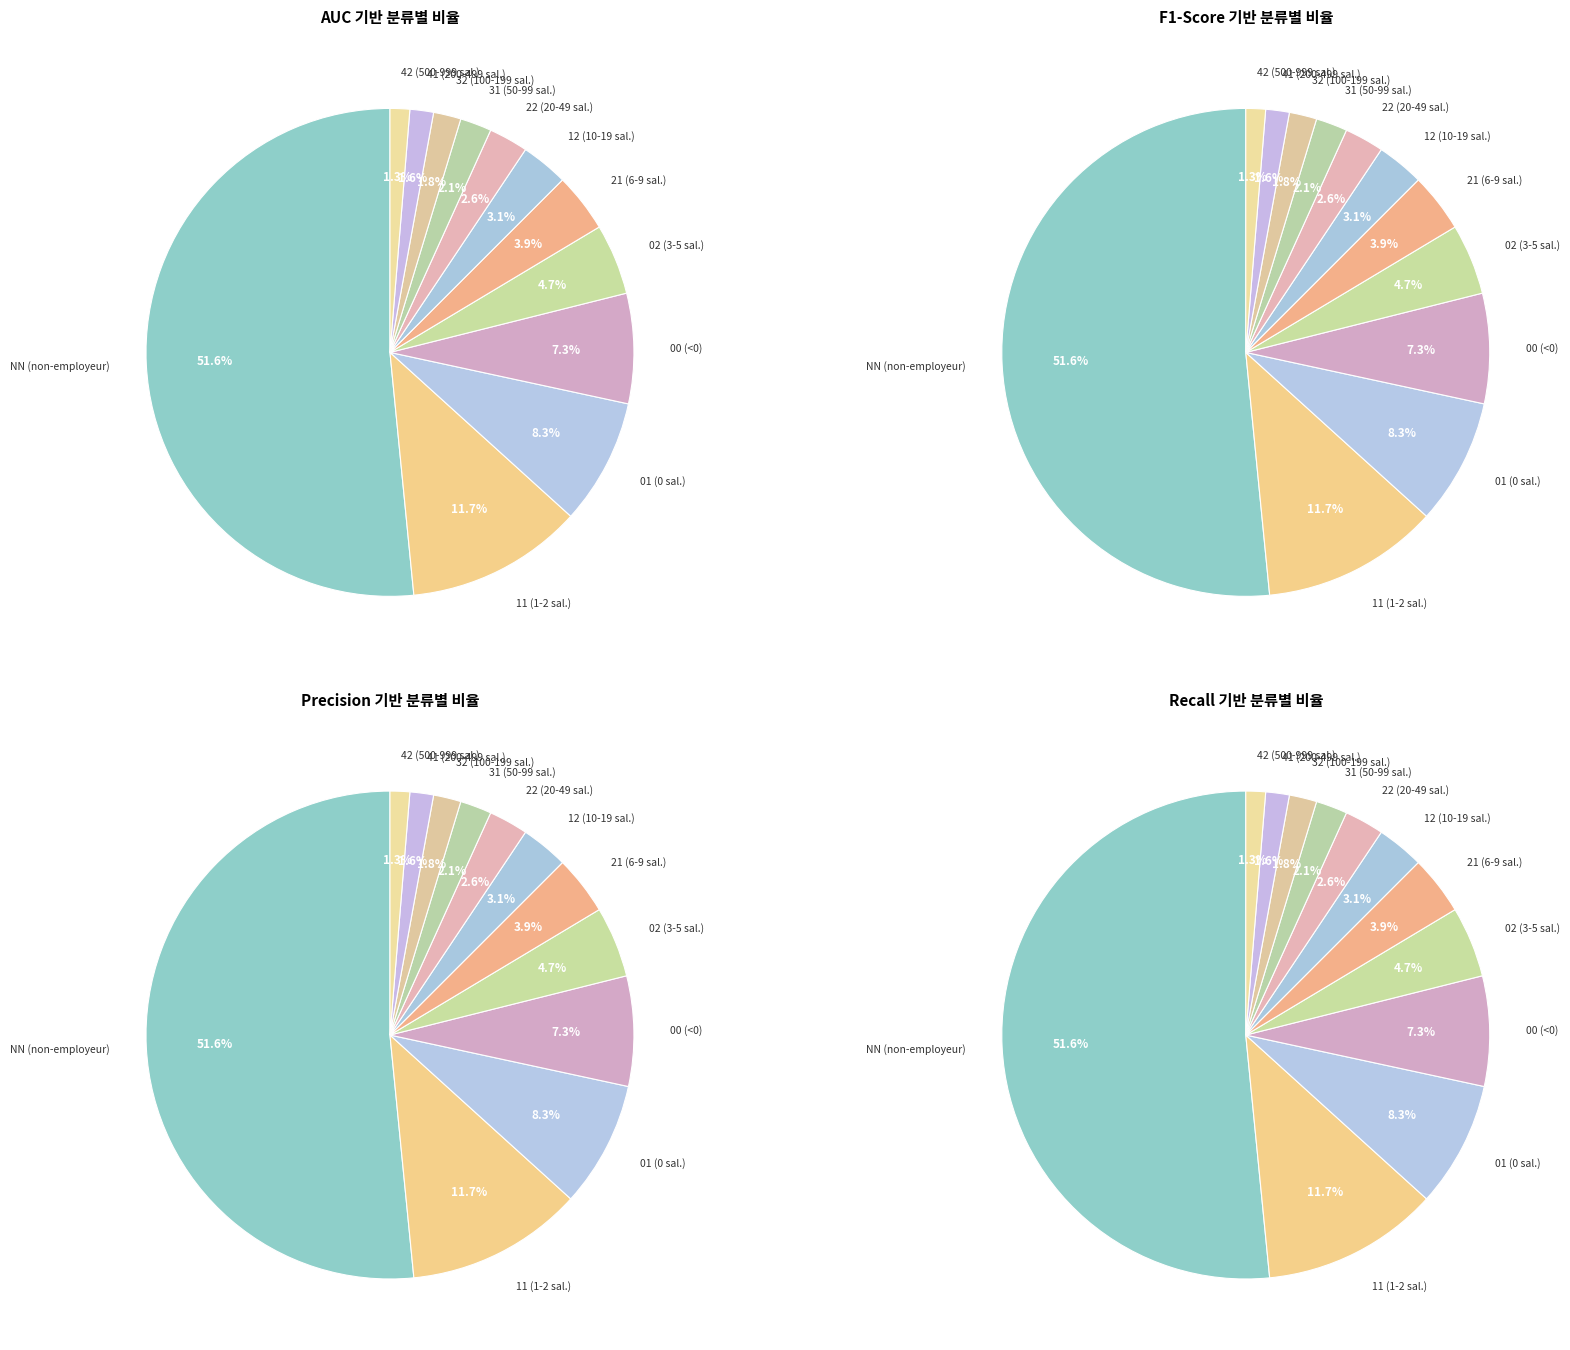

To the nearest percent, what is the difference between the 12 and 31 slice percentages?

1%